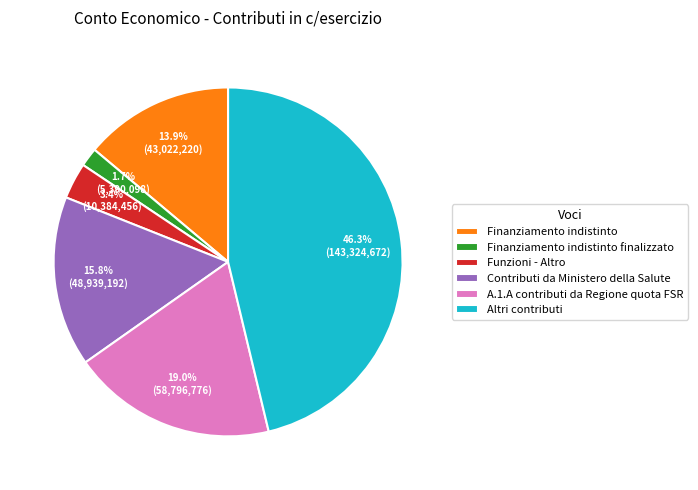

Which has a higher value, Finanziamento indistinto or Finanziamento indistinto finalizzato?

Finanziamento indistinto